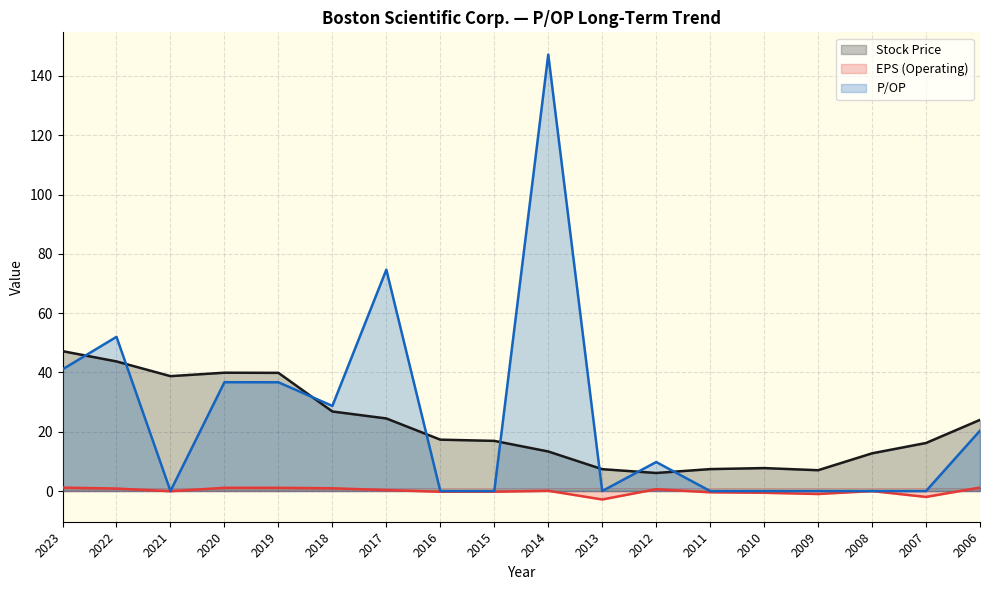

Is the value of P/OP at 2018 greater than the value of EPS (Operating) at 2017?

Yes